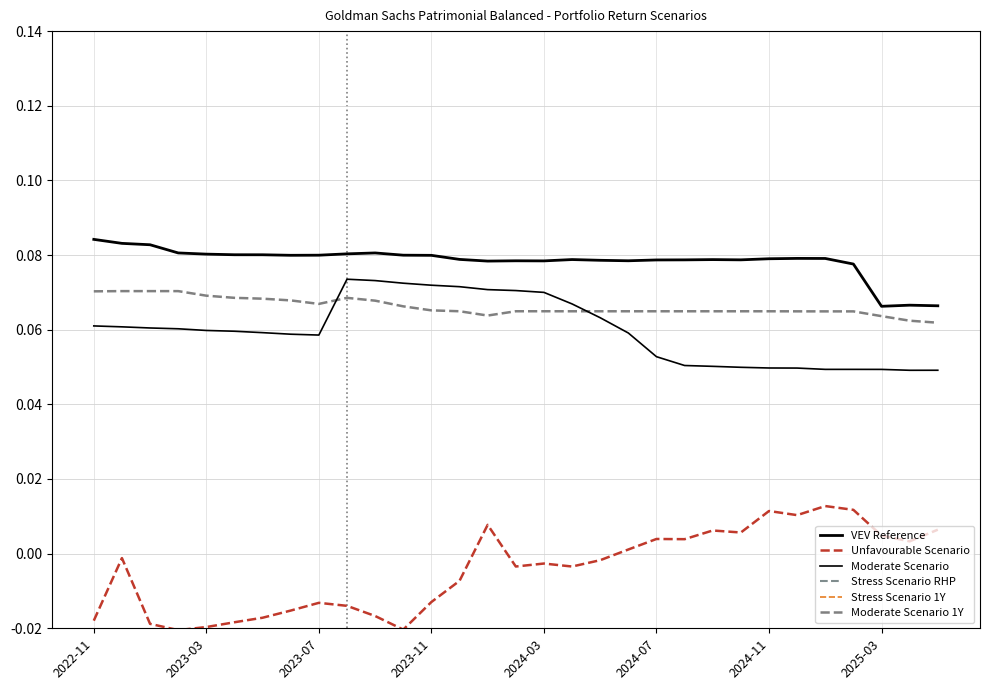

True or false: Moderate Scenario and Stress Scenario 1Y cross at least once.

False